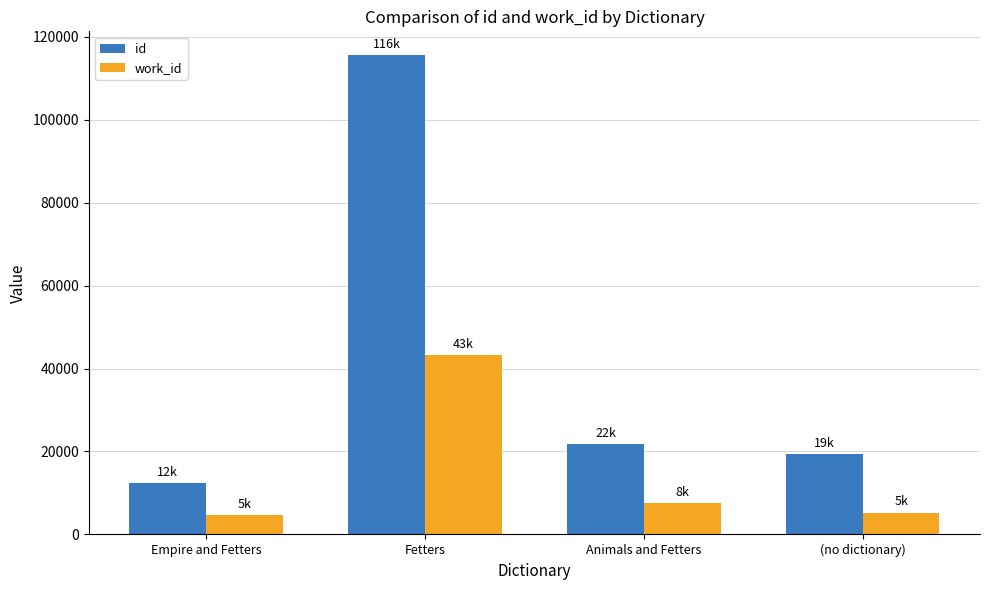

What is the sum of the work_id values at (no dictionary) and Fetters?

48526